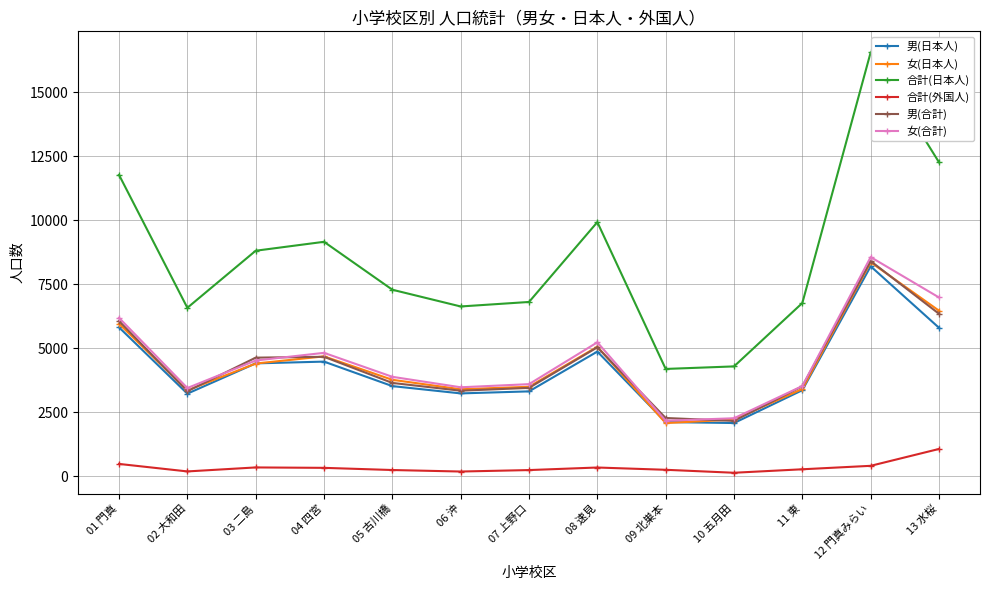

Which series has the widest spread of values?

合計(日本人)